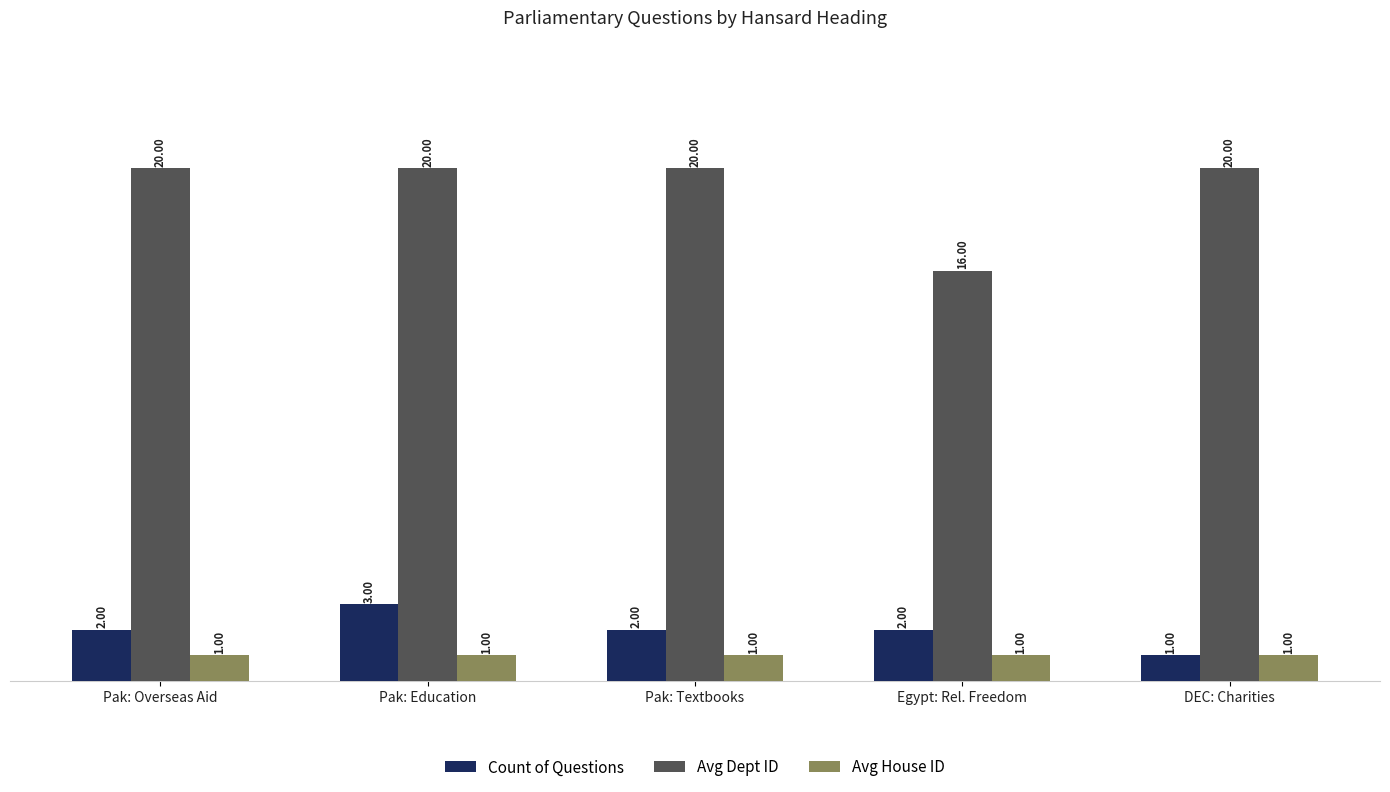

Reading left to right, transcribe all the data shown in this chart.

Count of Questions: 2	3	2	2	1
Avg Dept ID: 20	20	20	16	20
Avg House ID: 1	1	1	1	1